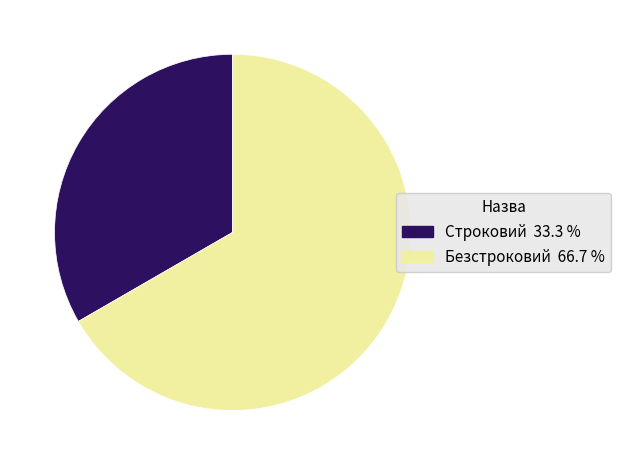

Which category accounts for the majority?

Безстроковий